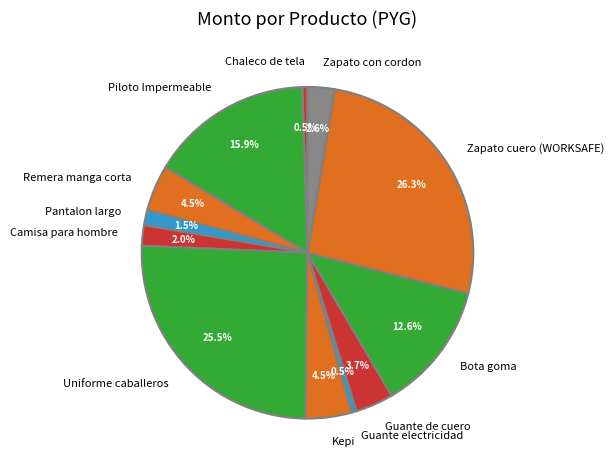

What is the ratio of the value at Bota goma to the value at Remera manga corta?

2.8